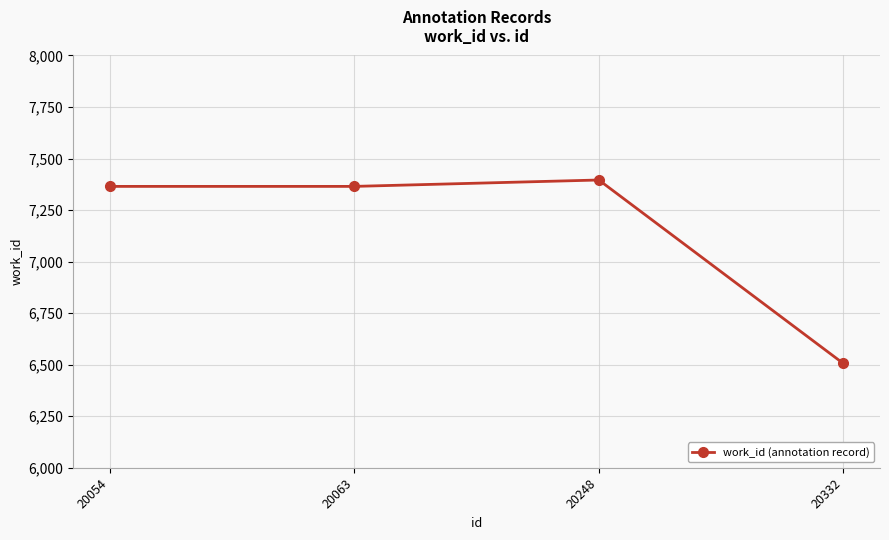

Which category has the lowest value across all series?

20332